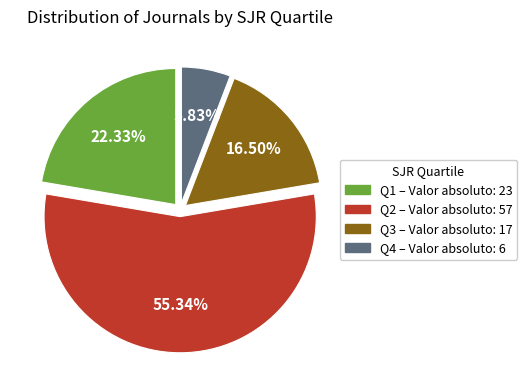

Count the number of slices in the pie.

4